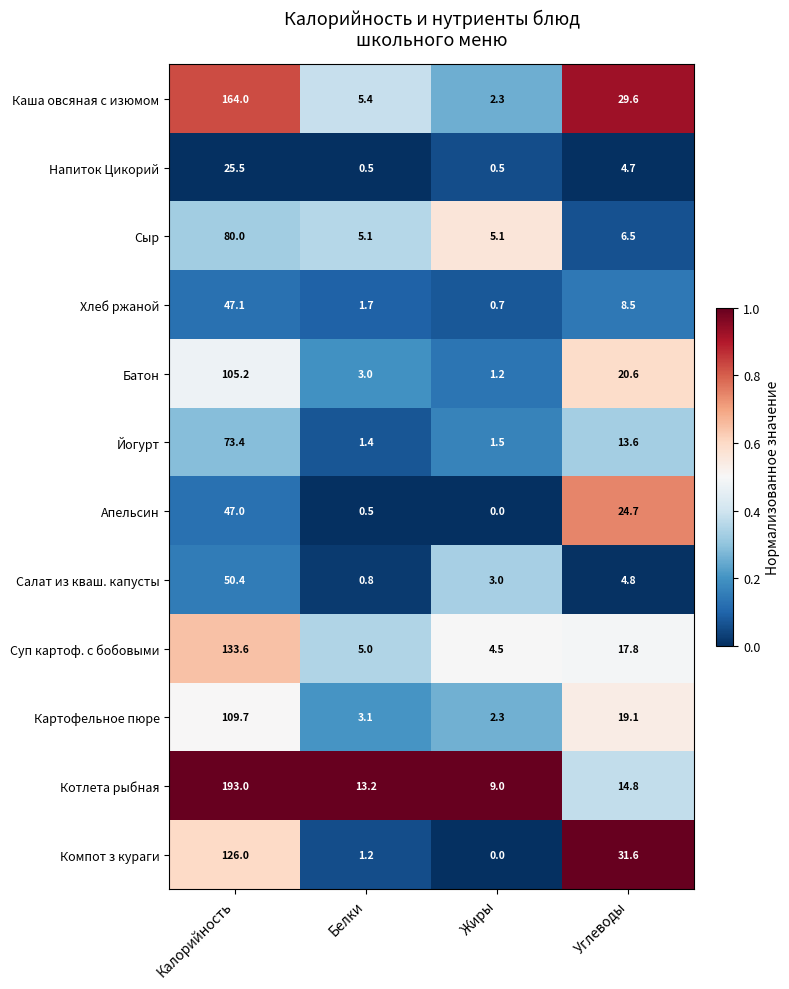

What is the sum of all Хлеб ржаной values?

58.0